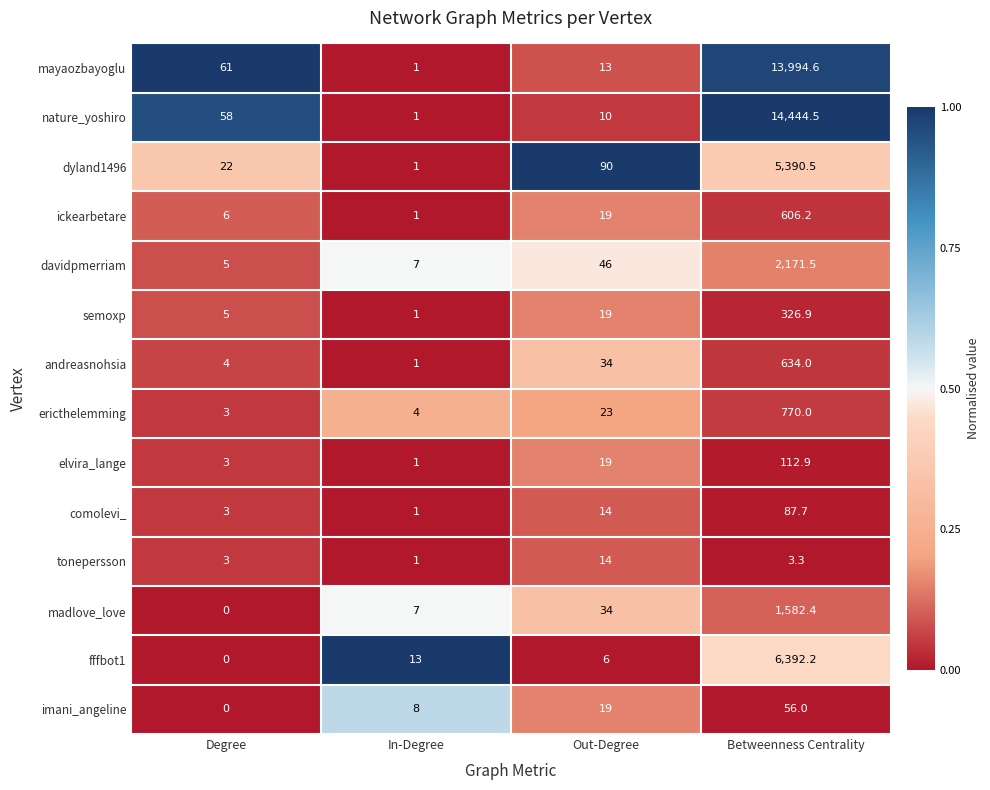

Rank the series by their maximum value, from lowest to highest.

tonepersson, imani_angeline, comolevi_, elvira_lange, semoxp, ickearbetare, andreasnohsia, ericthelemming, madlove_love, davidpmerriam, dyland1496, fffbot1, mayaozbayoglu, nature_yoshiro